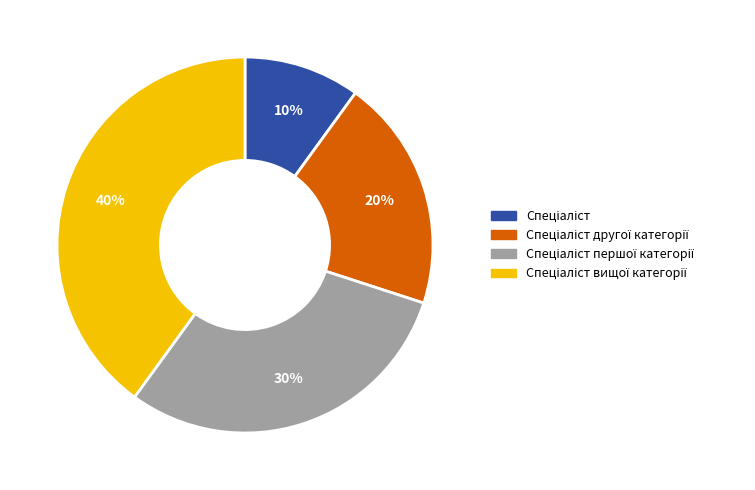

Is there a majority slice in this chart?

No